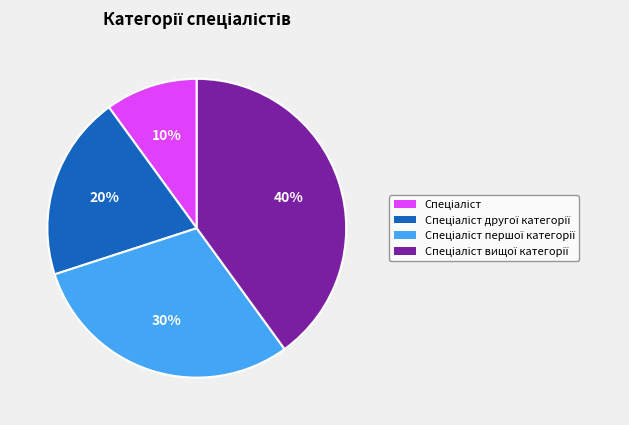

To the nearest percent, what is the average slice percentage?

25%